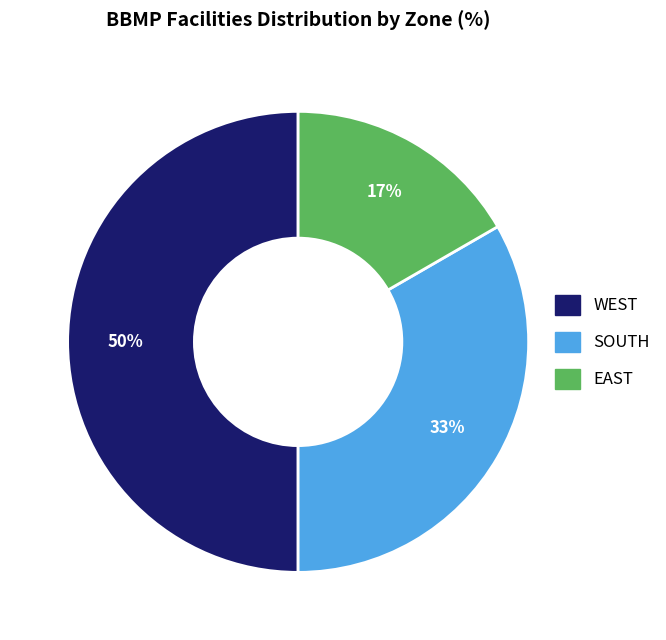

Which category has the biggest portion of the pie?

WEST